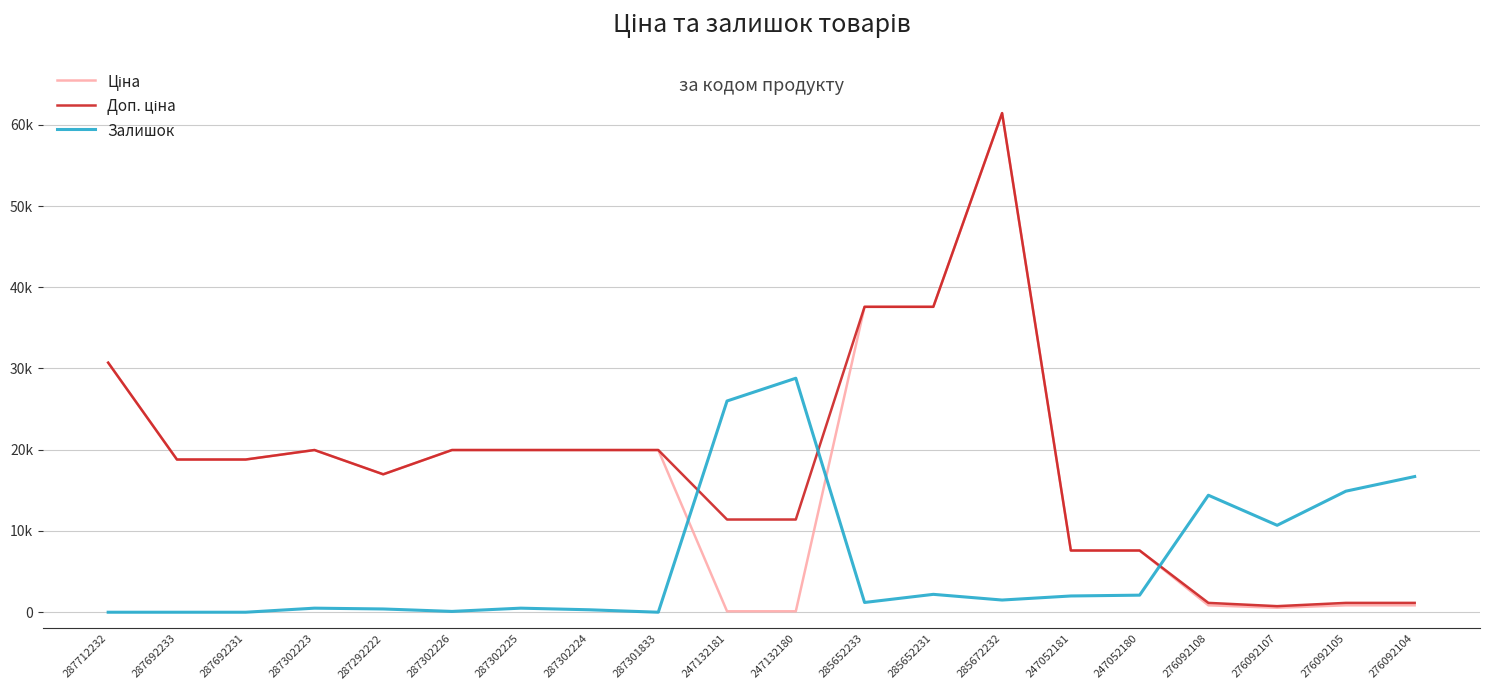

Is this an area chart (filled region under the line)?

No